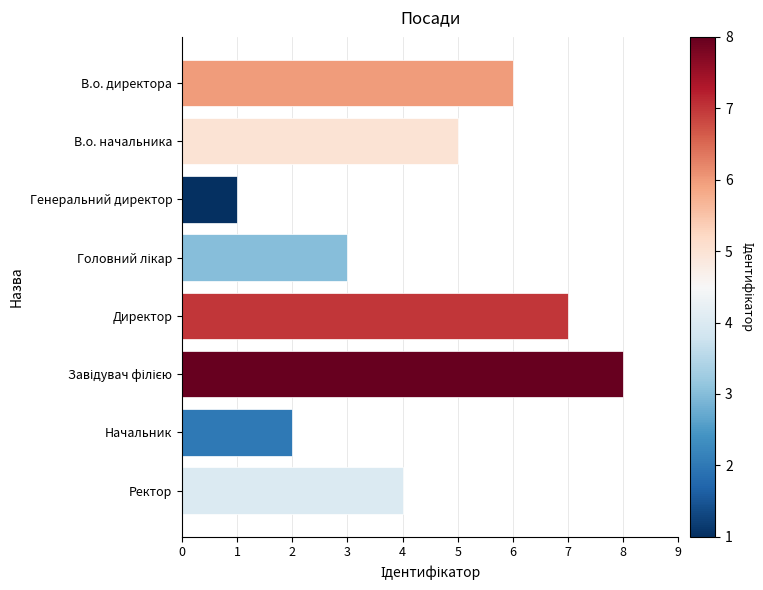

What is the sum of the values at В.о. директора and Директор?

13